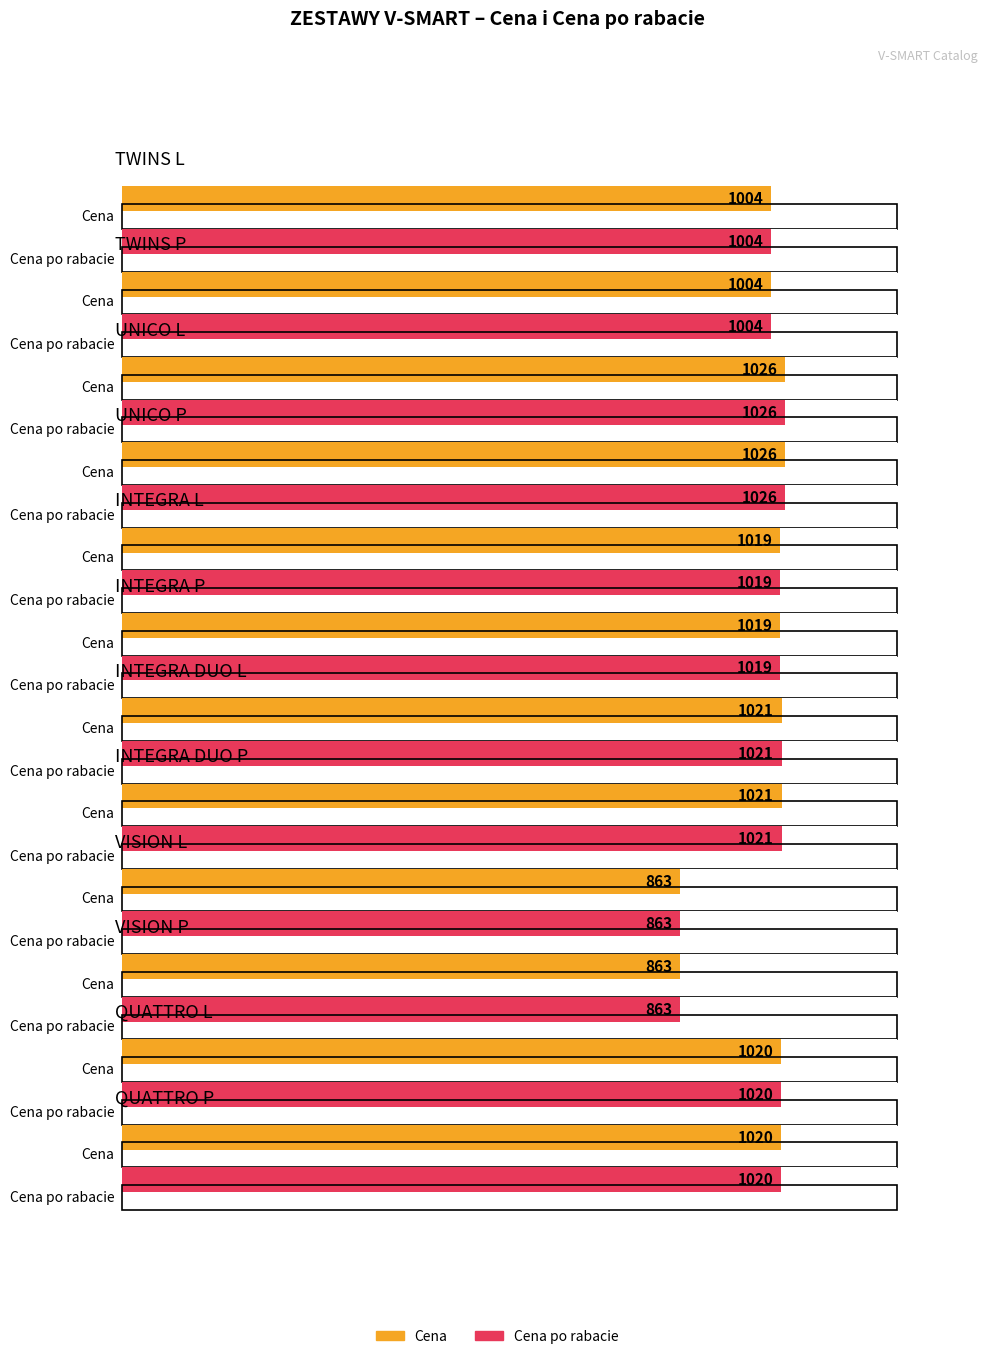

Which category has the highest value in the Cena series?

UNICO L